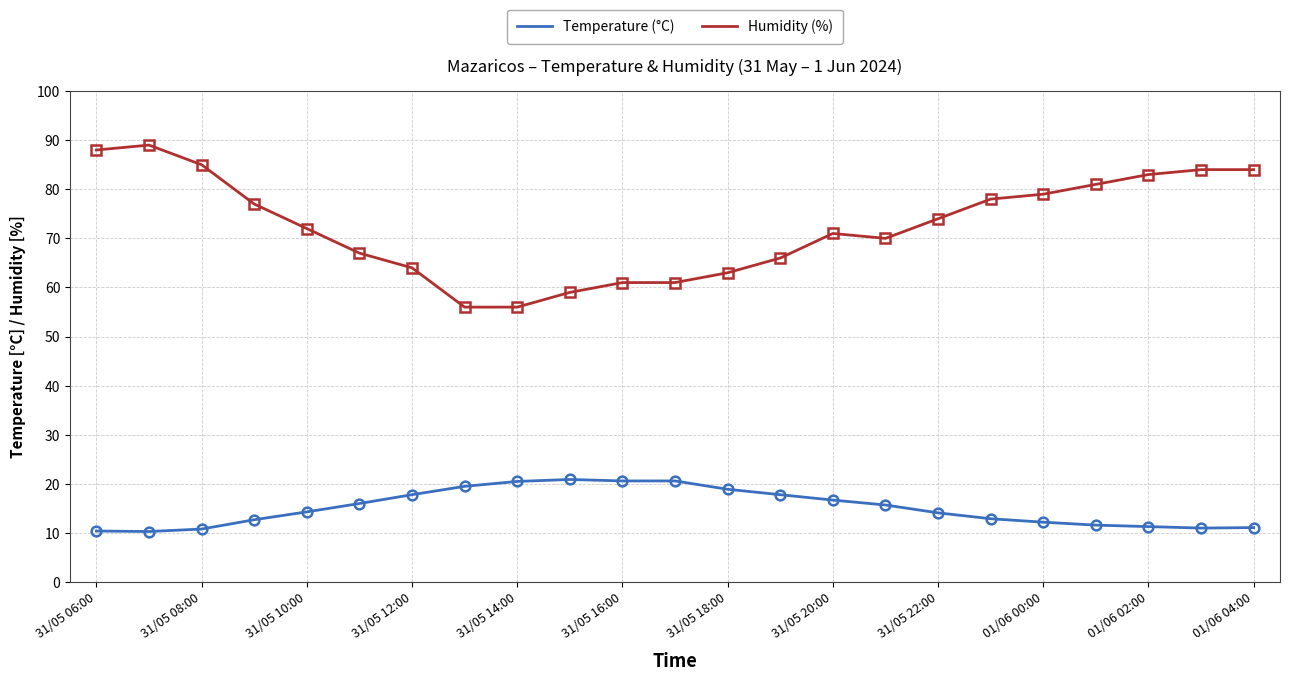

True or false: Humidity (%) and Temperature (°C) cross at least once.

False